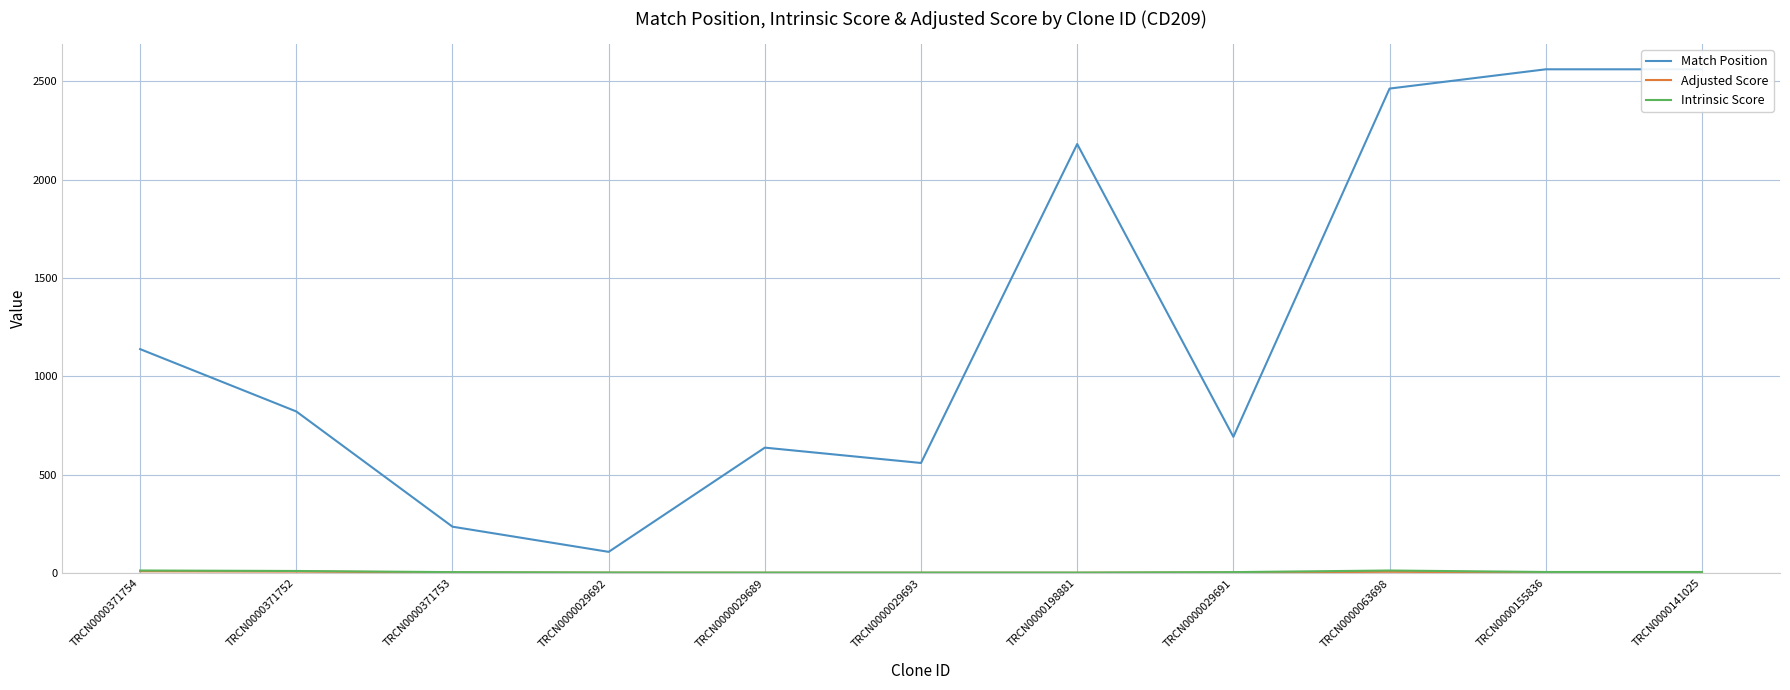

What is the label of the 3rd point from the right?

TRCN0000063698